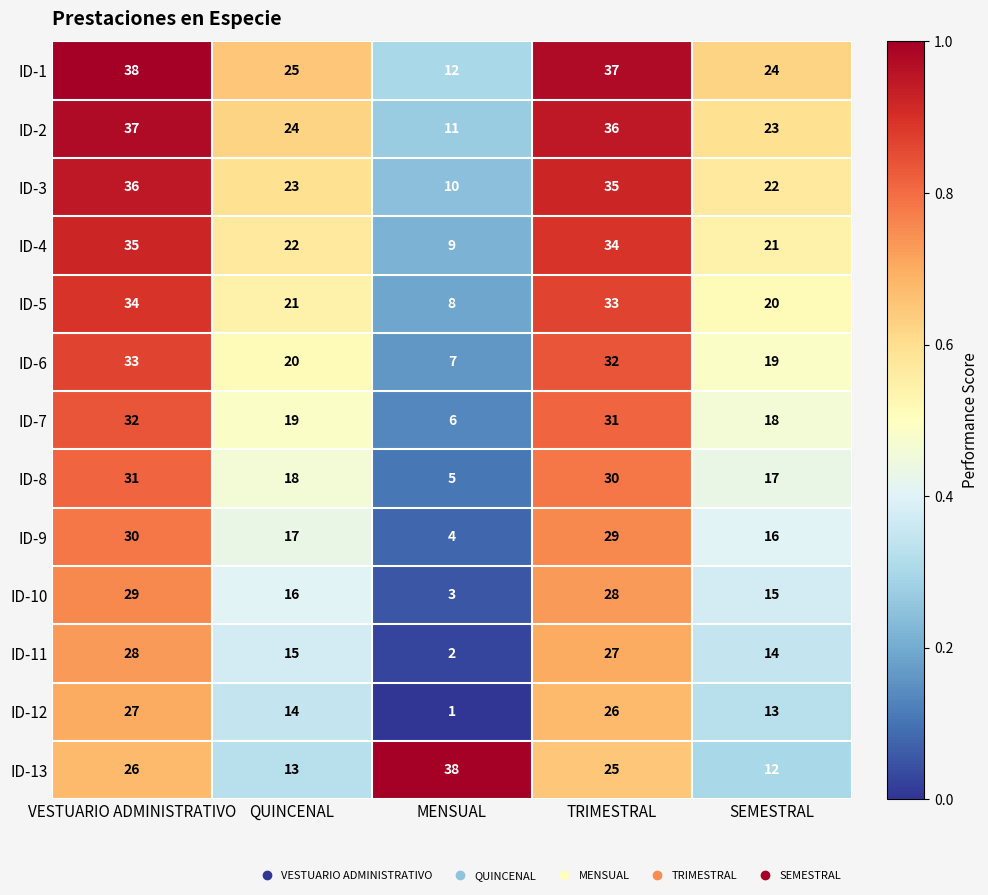

True or false: ID-11 has a value of 14 at SEMESTRAL.

True